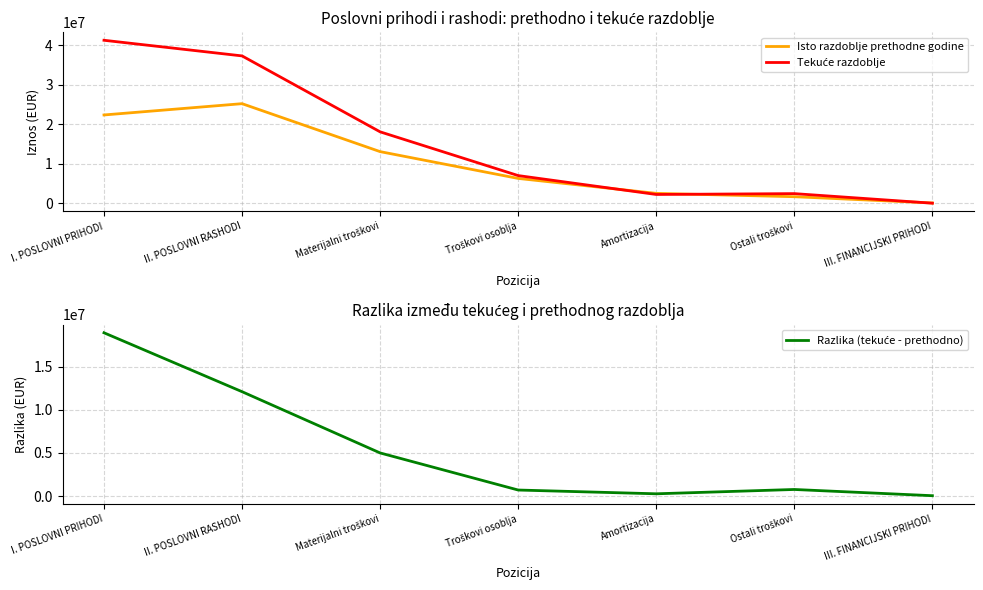

What position from the left is Troškovi osoblja?

4